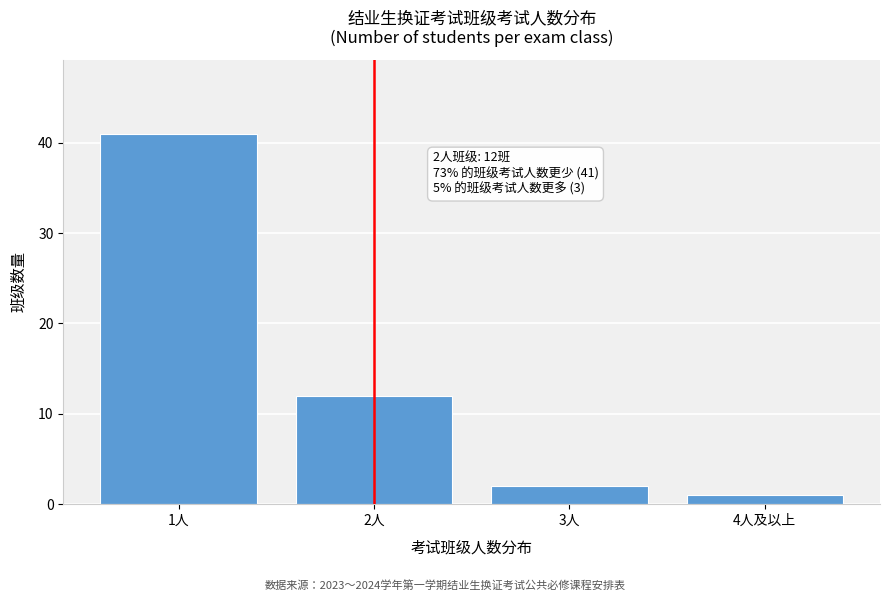

Reading left to right, what are all the values shown in this chart?

1人=41	2人=12	3人=2	4人及以上=1